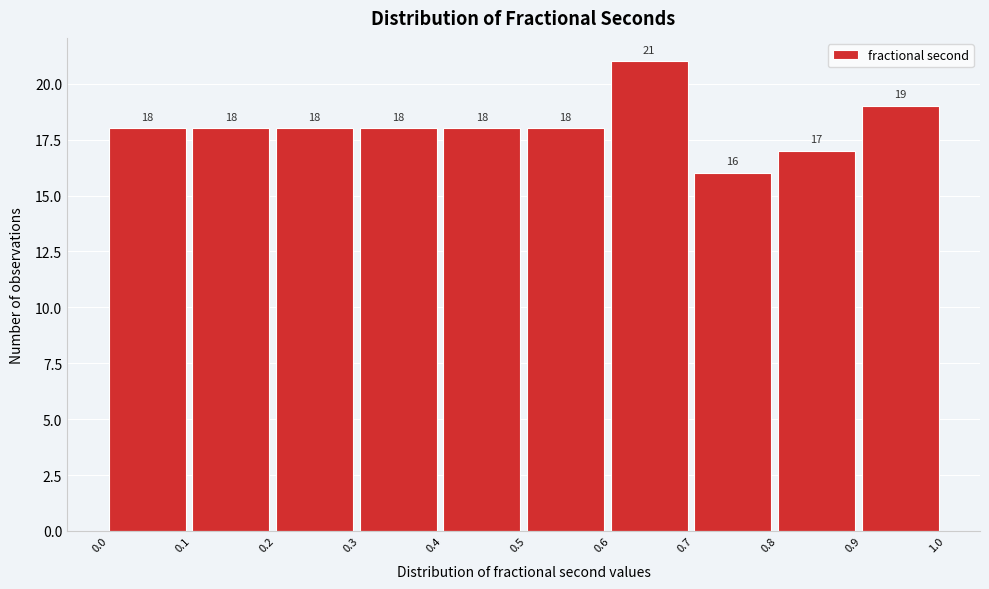

Reading left to right, list every bar in this chart as the range it spans on the x-axis followed by its height.

0.0 to 0.1: 18
0.1 to 0.2: 18
0.2 to 0.3: 18
0.3 to 0.4: 18
0.4 to 0.5: 18
0.5 to 0.6: 18
0.6 to 0.7: 21
0.7 to 0.8: 16
0.8 to 0.9: 17
0.9 to 1.0: 19